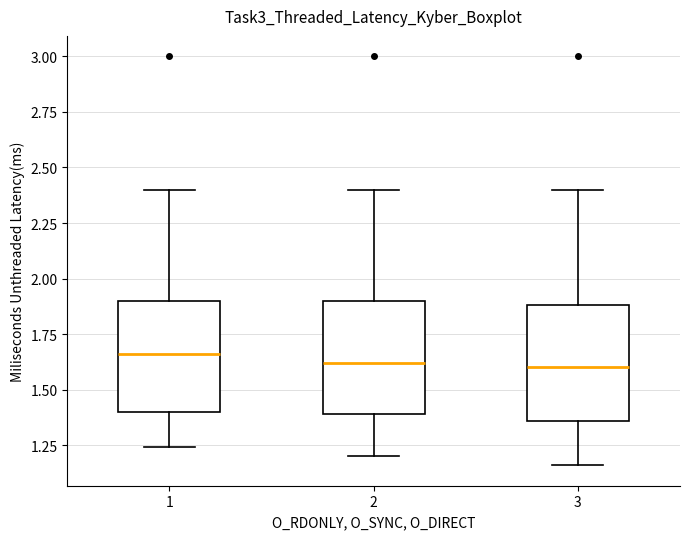

Reading left to right, read every box against the y-axis: the position of its median line, the range the box covers, and the ends of its whiskers. The values are not printed on the chart, so give them approximately, as read against the axis.

1: median 1.65, box 1.40 to 1.90, whiskers 1.25 to 2.40
2: median 1.60, box 1.40 to 1.90, whiskers 1.20 to 2.40
3: median 1.60, box 1.35 to 1.90, whiskers 1.15 to 2.40